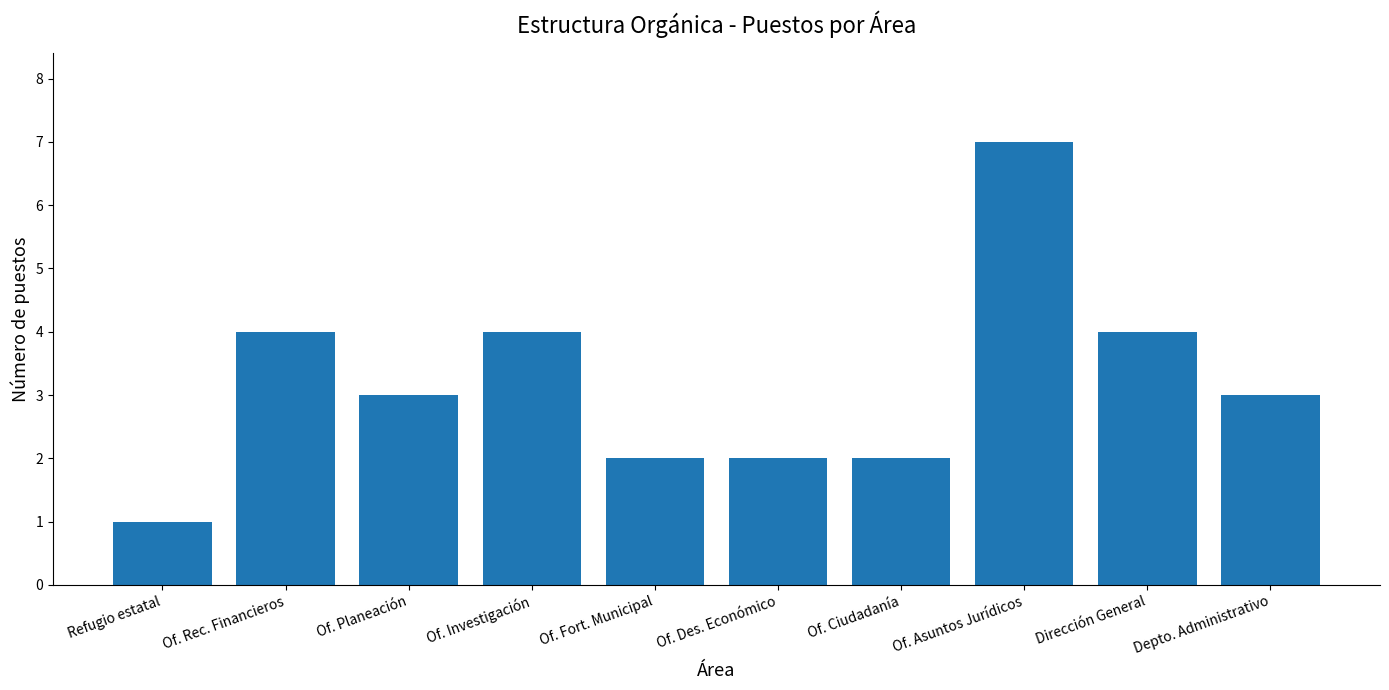

What is the approximate value at Of. Planeación?

3